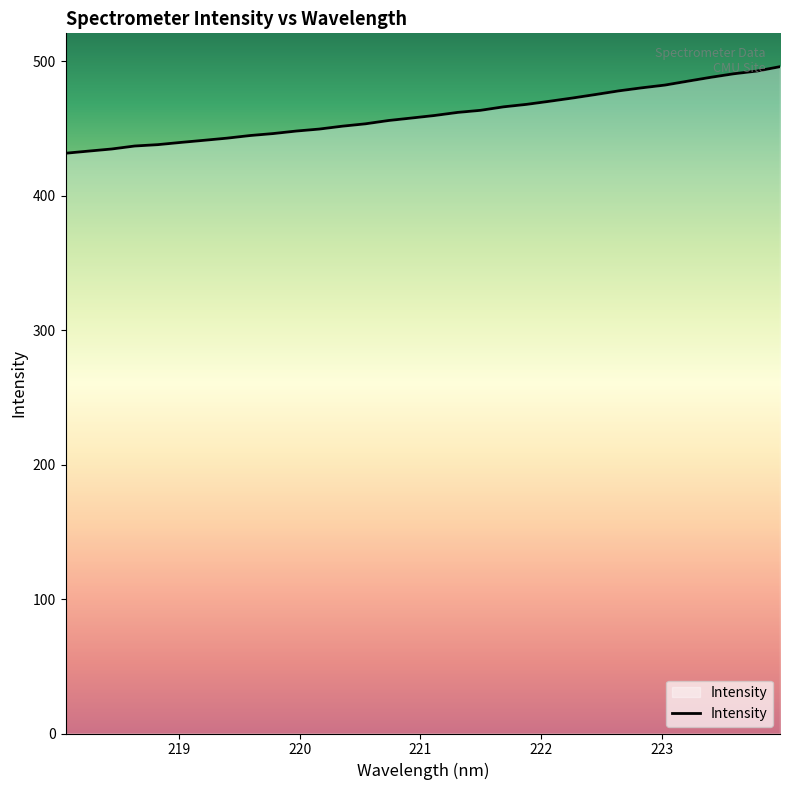

What is the difference between the maximum and minimum values?

64.4